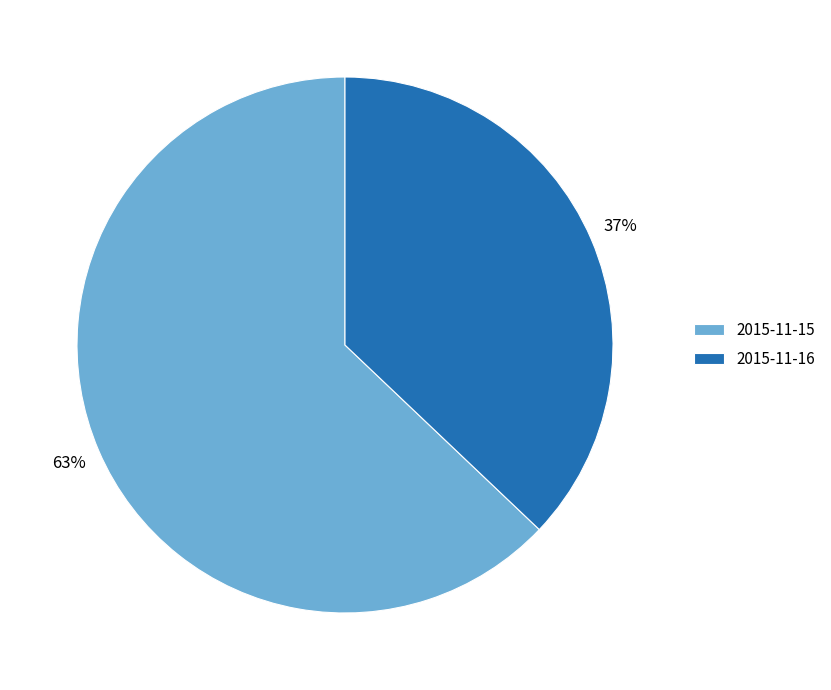

True or false: 2015-11-16 accounts for 37% of the total.

True